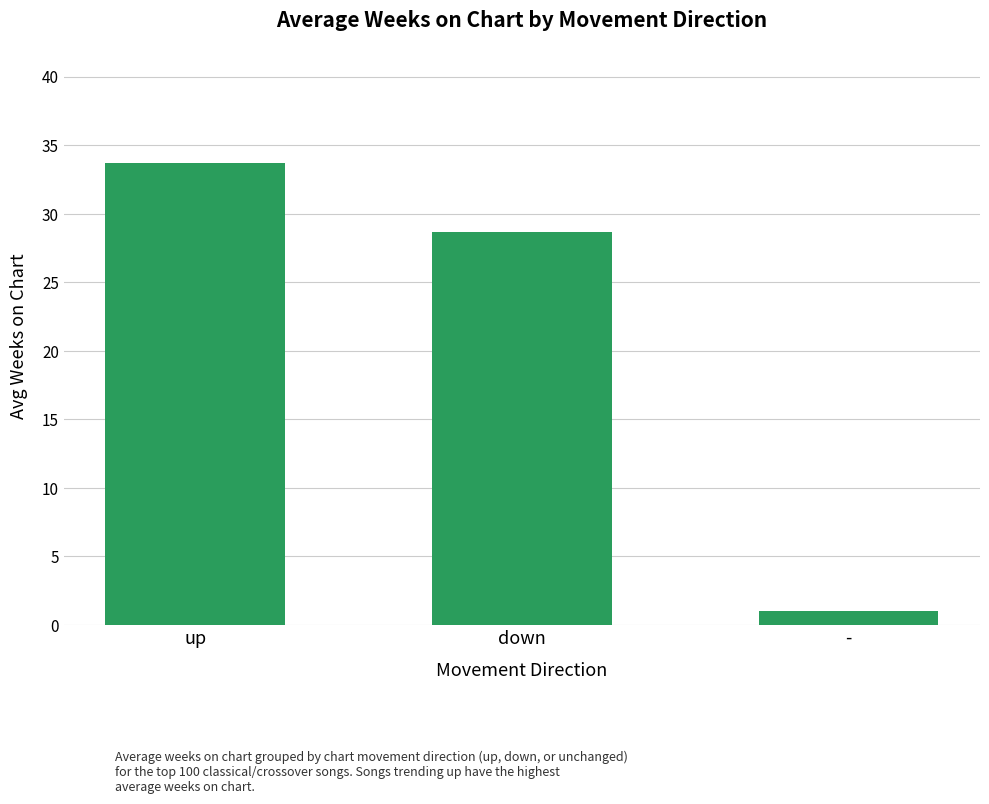

What is the sum of all values?

63.4